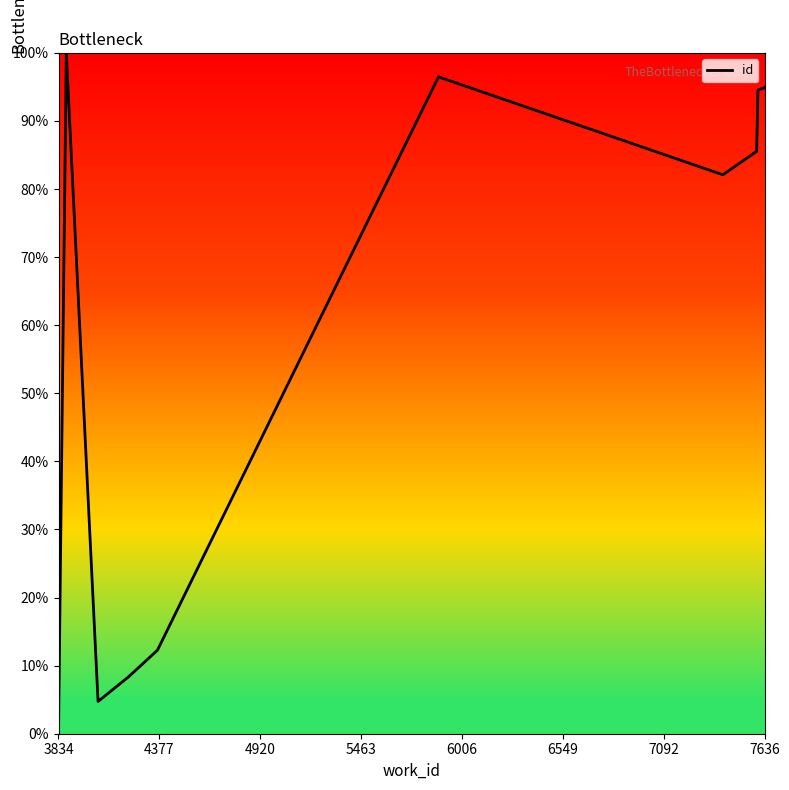

What is the average value?

57.9